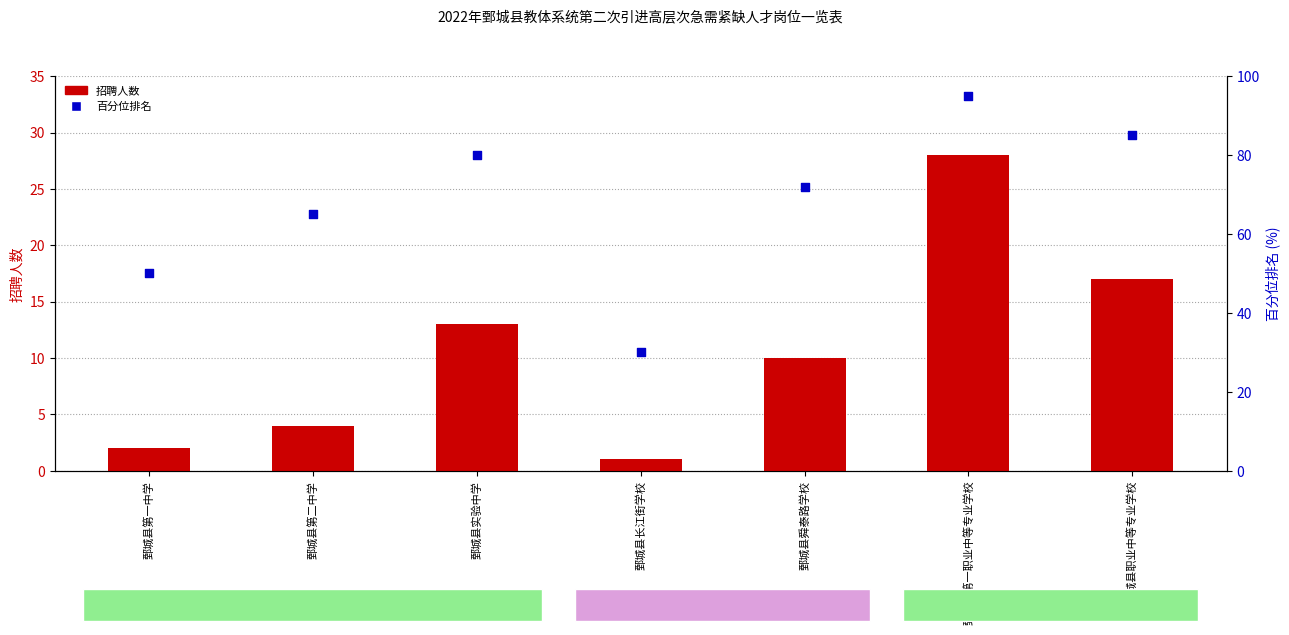

Which series has the largest Y range (max minus min)?

百分位排名